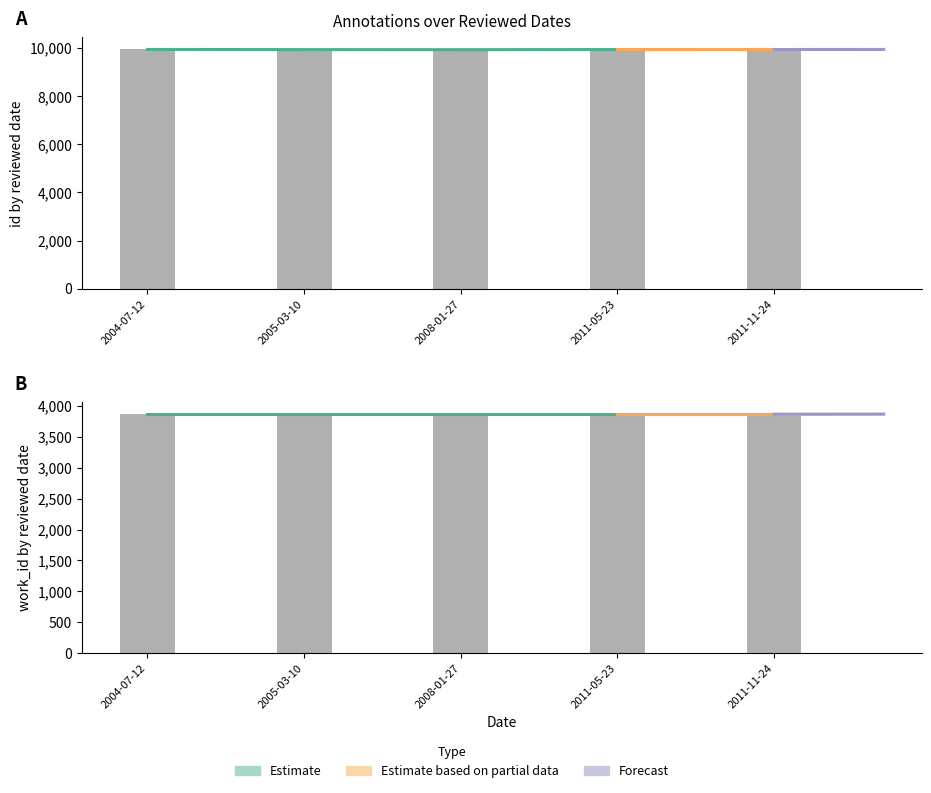

List the labels in order of value, largest first.

2004-07-12, 2011-11-24, 2011-05-23, 2005-03-10, 2008-01-27